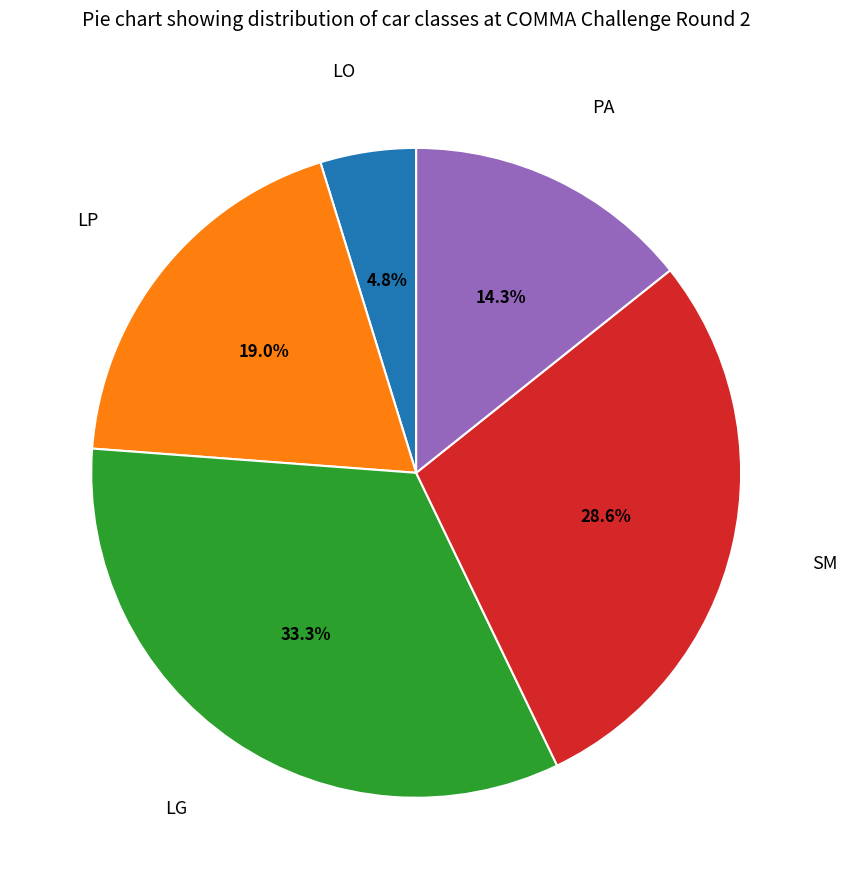

Does any single category account for the majority?

No